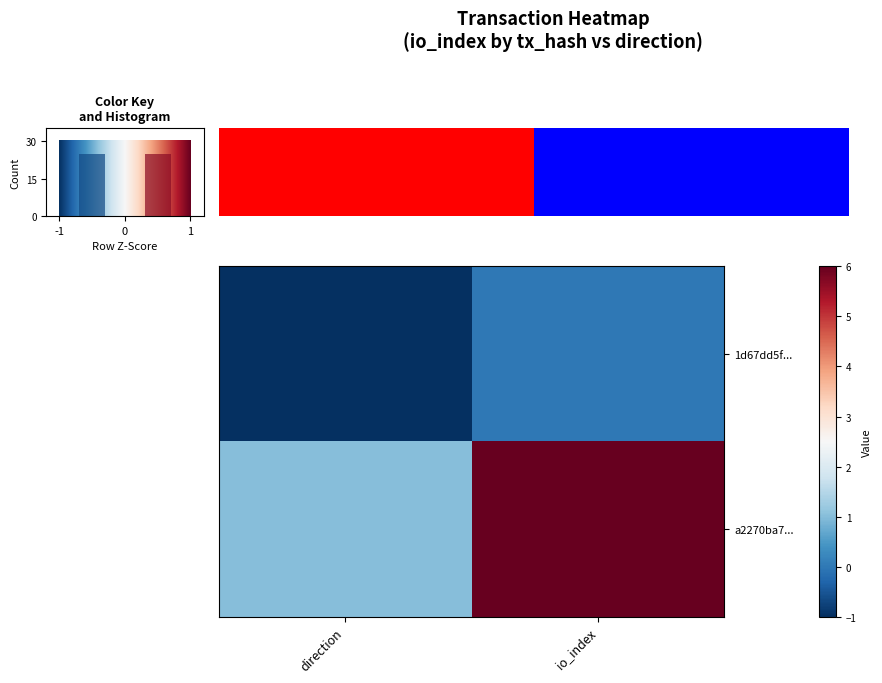

Count the a2270ba7... values in the range 1 to 6.

2